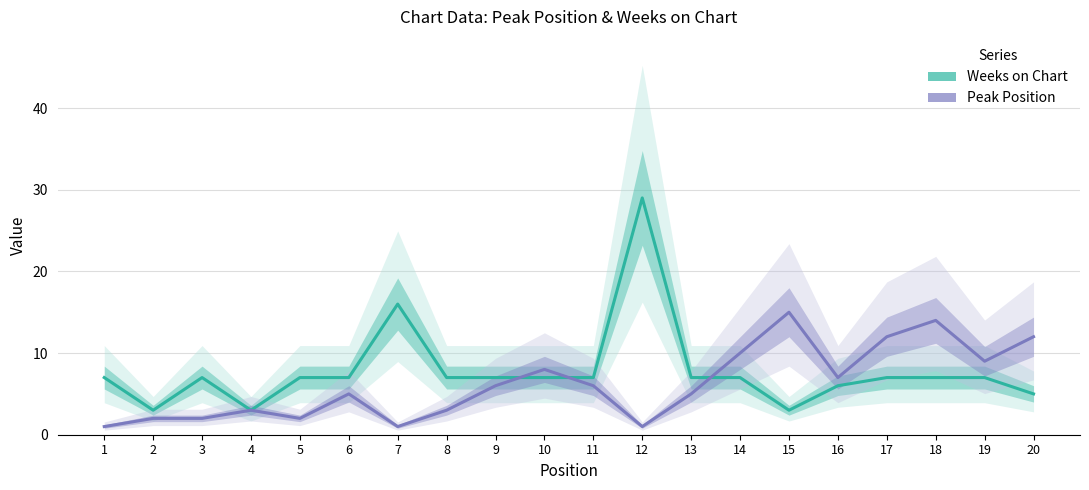

What are all the series names shown in the legend?

Weeks on Chart, Peak Position